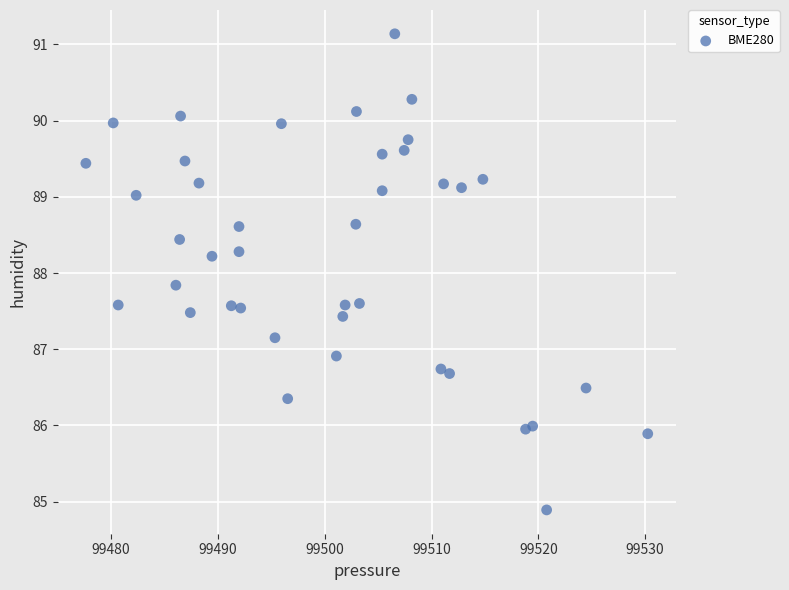

What is the range of X values (max minus min)?

52.6